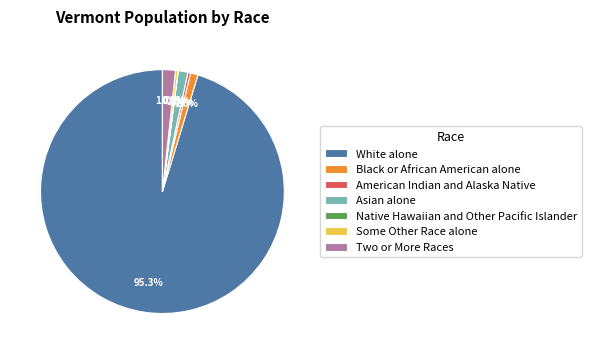

What is the ratio of the value at Black or African American alone to the value at Asian alone?

0.8